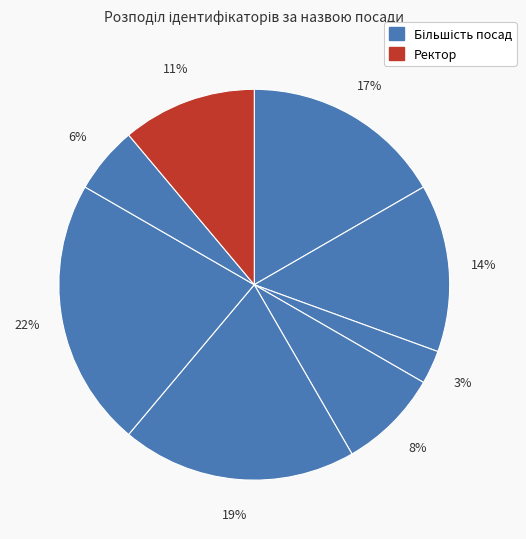

Rank the categories by value from highest to lowest.

Завідувач філією, Директор, В.о. директора, В.о. начальника, Ректор, Головний лікар, Начальник, Генеральний директор